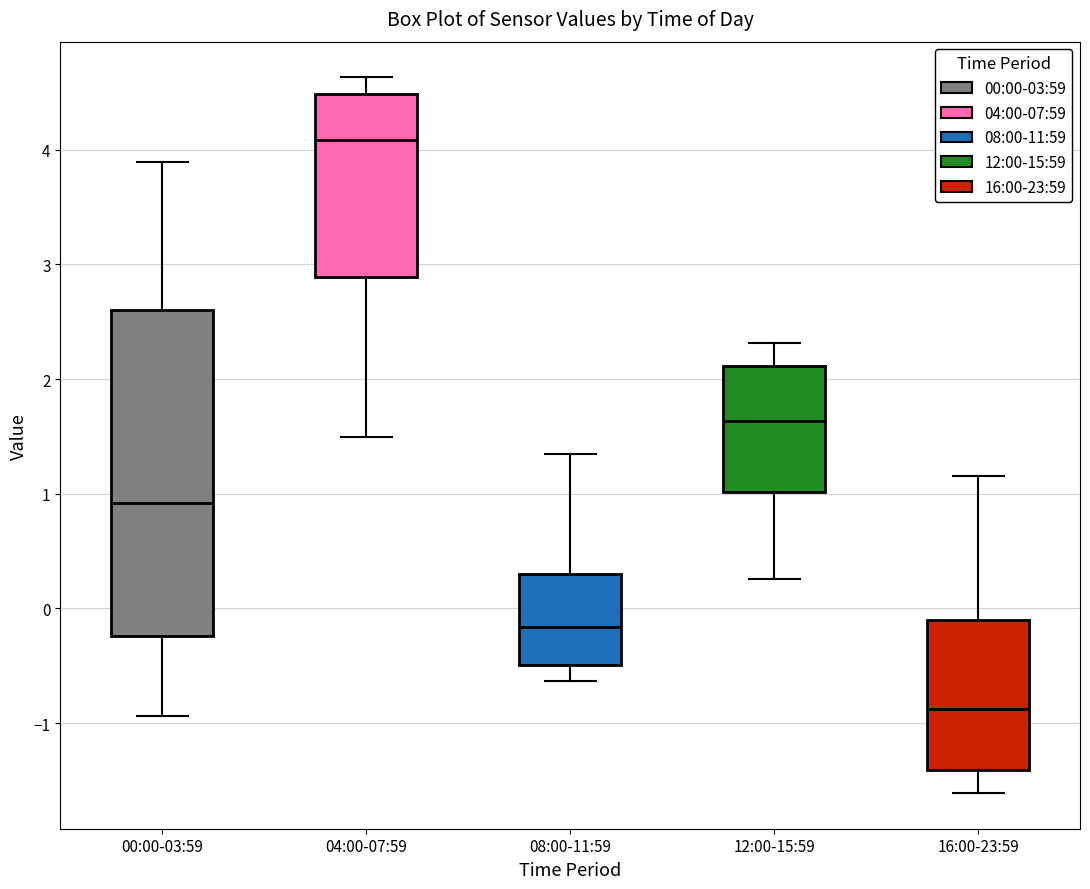

Which box's median line is the lowest?

16:00-23:59